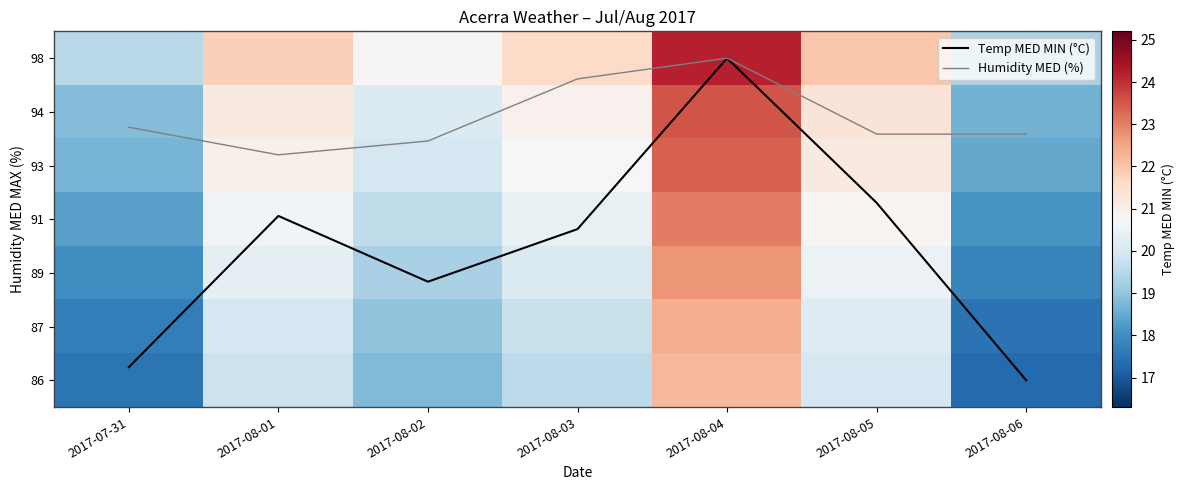

At which label does 94 reach its minimum?

2017-08-06